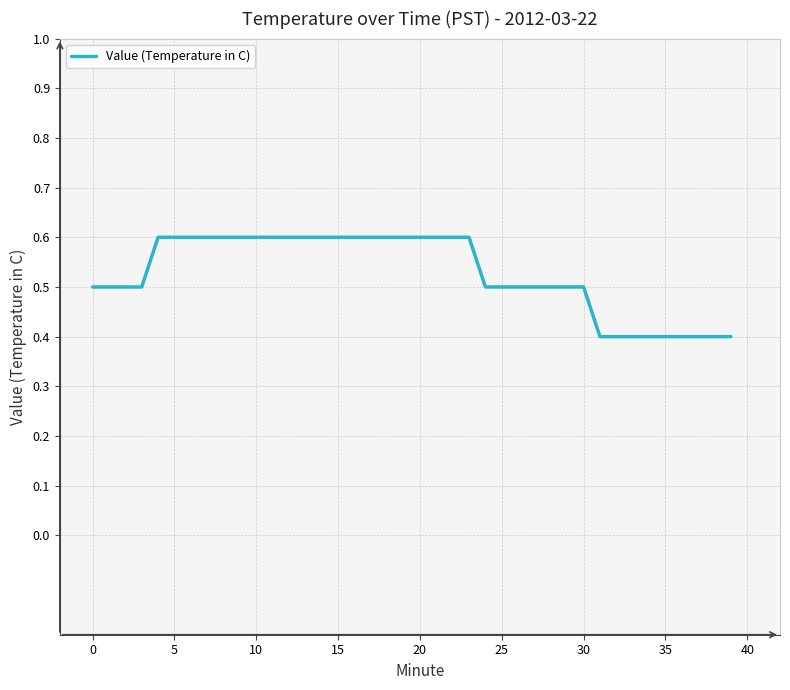

What is the minimum value shown in the chart?

0.4